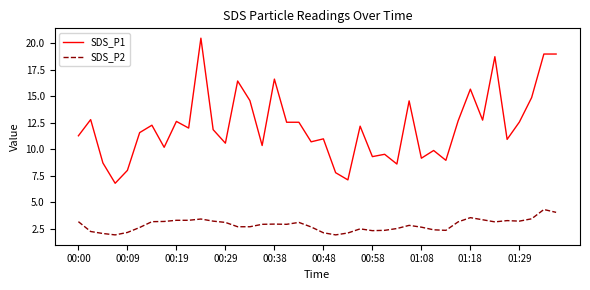

At how many categories does at least one series exceed 4?

40